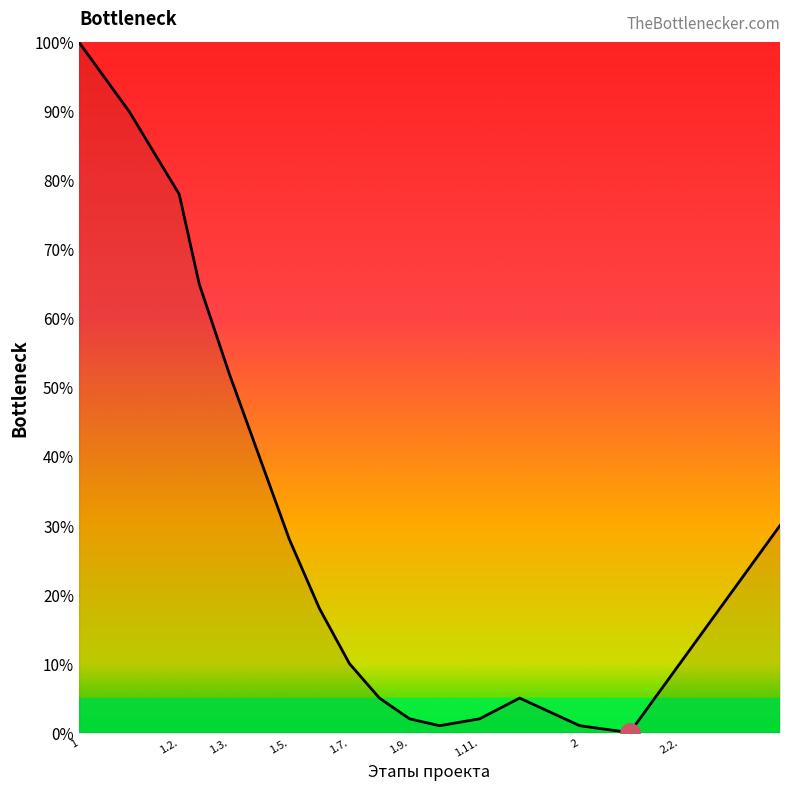

What is the difference between the maximum and minimum values?

100